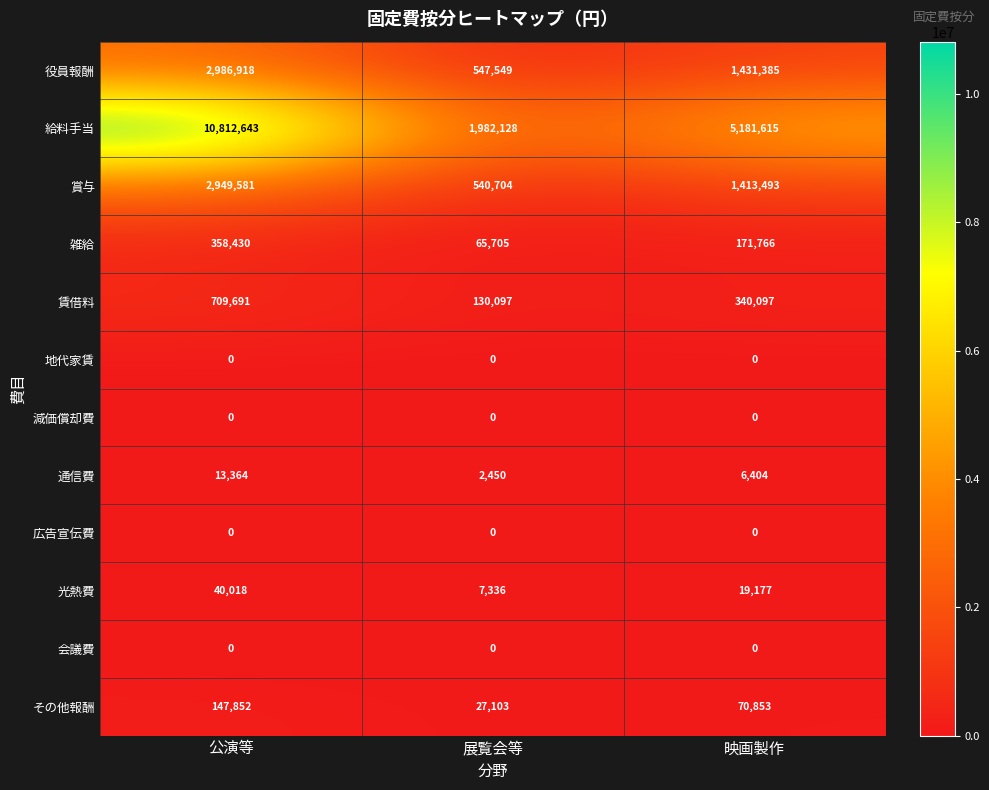

Between 公演等 and 展覧会等, which series saw the biggest shift?

給料手当